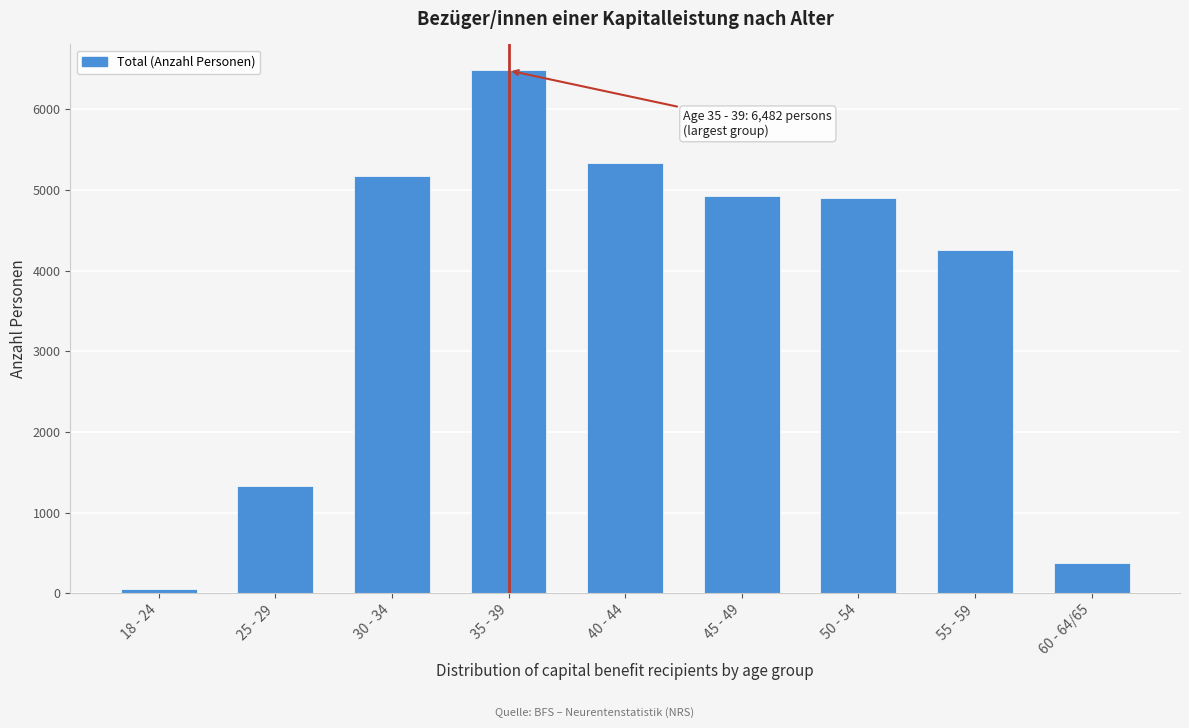

Between 45 - 49 and 30 - 34, which is larger?

30 - 34